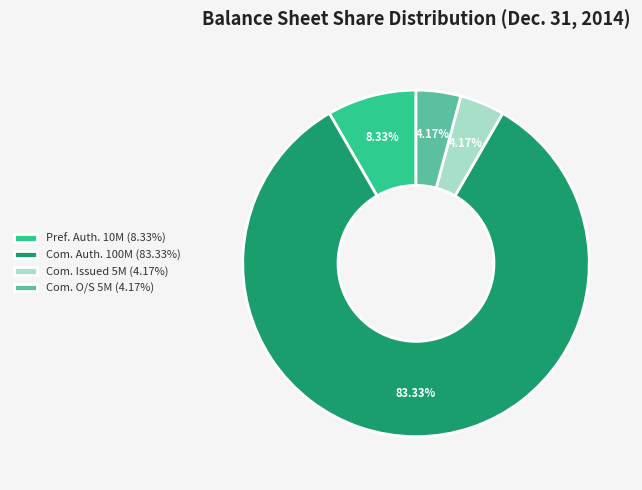

Approximately how many times larger is the value at Pref. Auth. 10M (8.33%) compared to Com. Issued 5M (4.17%)?

2.0